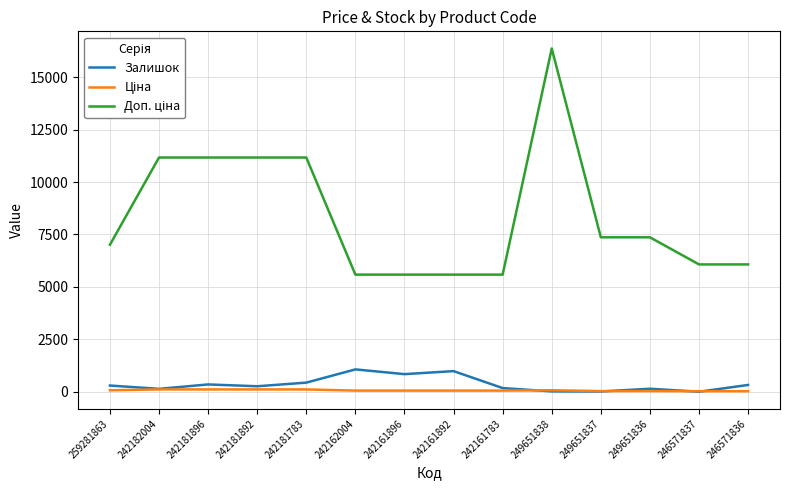

Is it true that Залишок equals 1067.0 at 242162004?

True